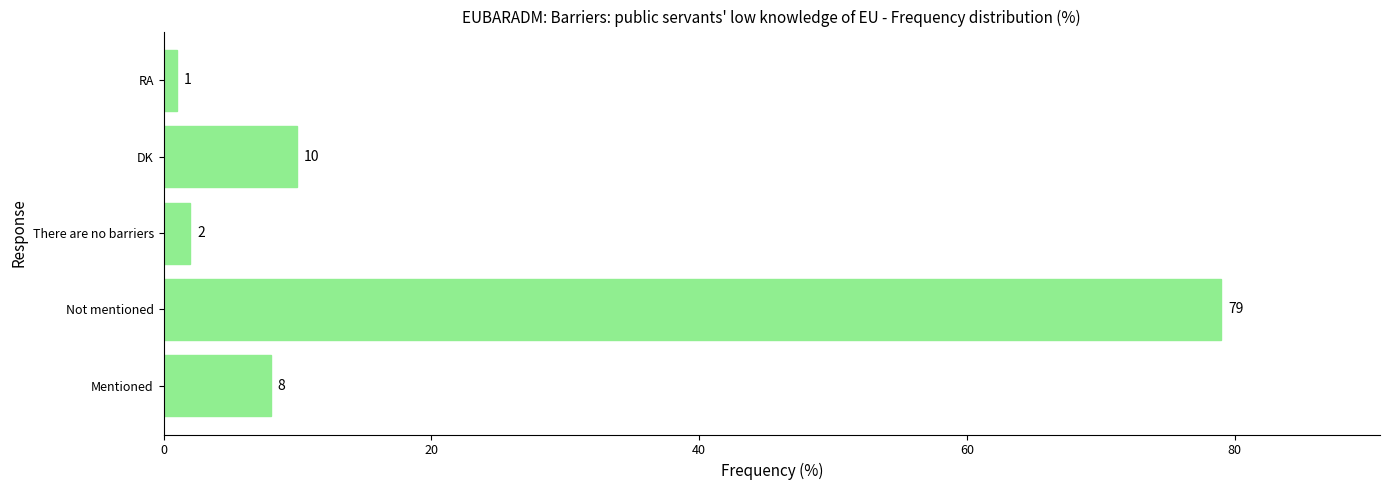

What value does the data have at DK, to the nearest 10?

10